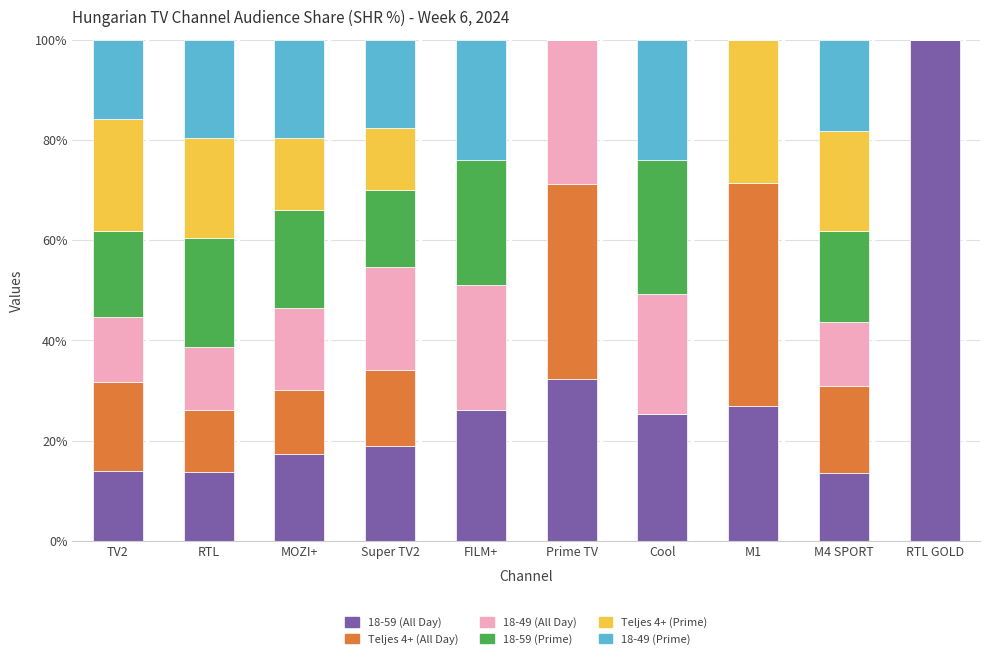

What is the total value across all series at Super TV2?

100.0